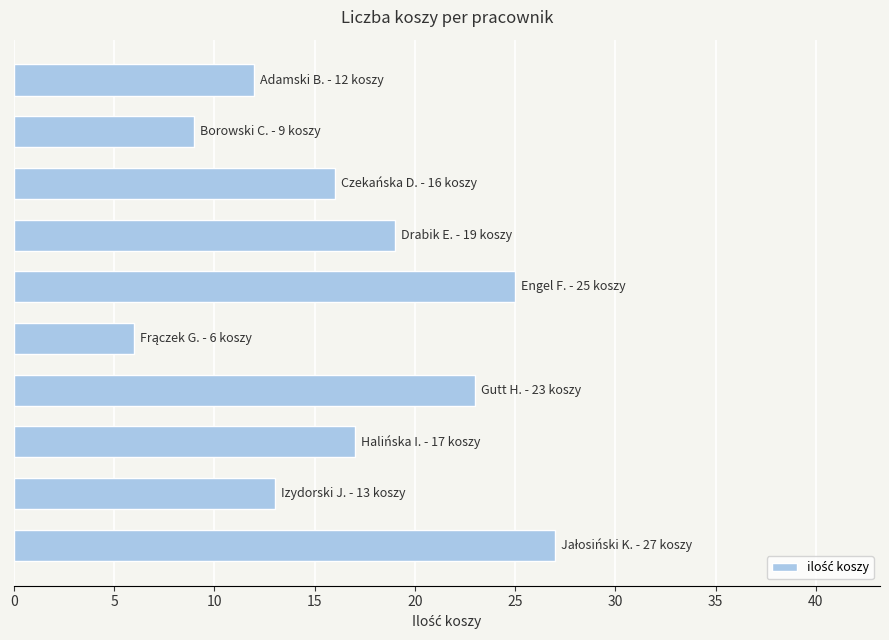

Reading bottom to top, what are all the values shown in this chart?

27	13	17	23	6	25	19	16	9	12